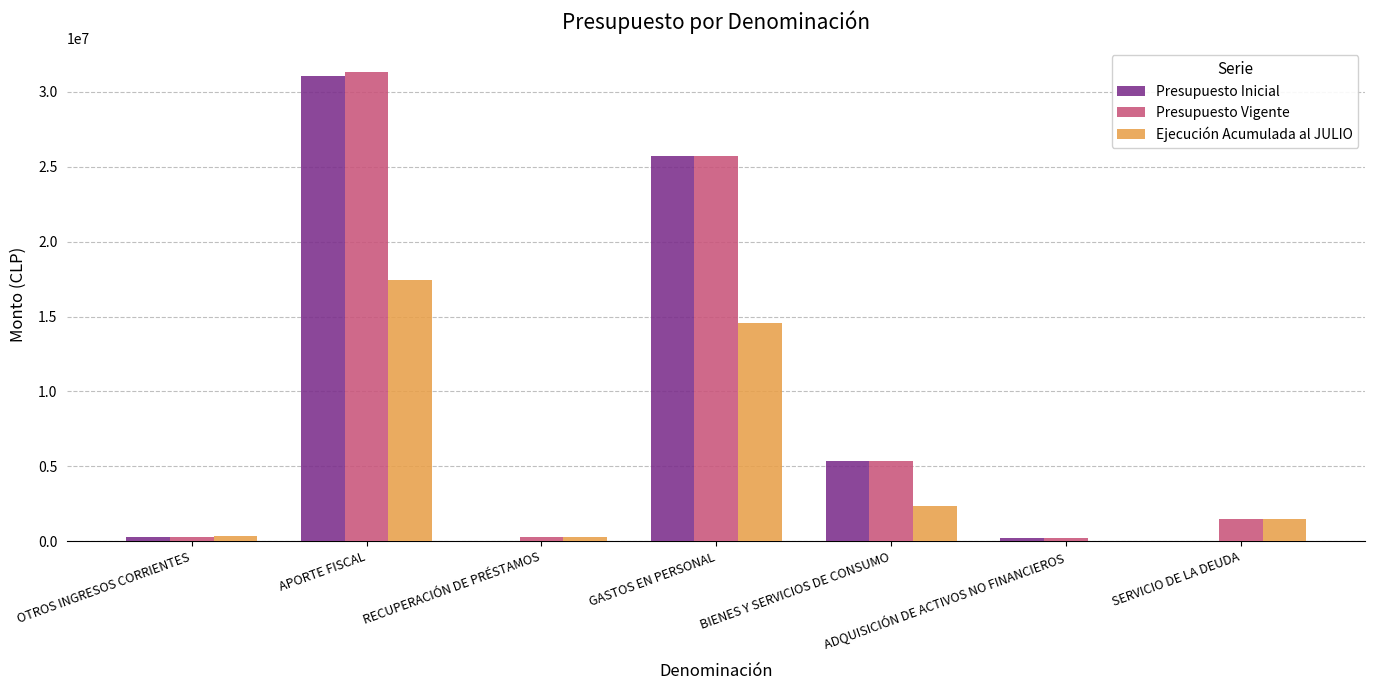

At which category is the sum across all series the highest?

APORTE FISCAL